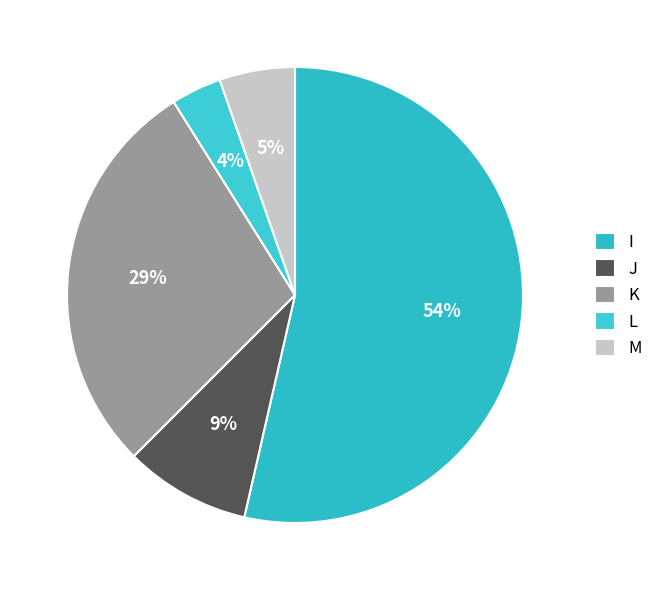

Does any single category account for the majority?

Yes